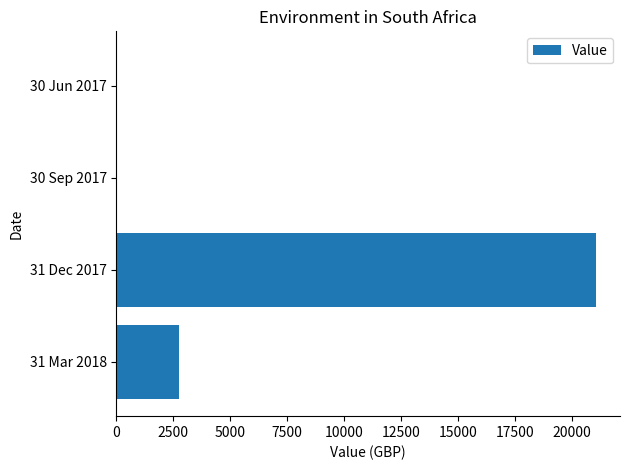

The chart shows a value of -11804.6 at 30 Sep 2017. True or false?

False